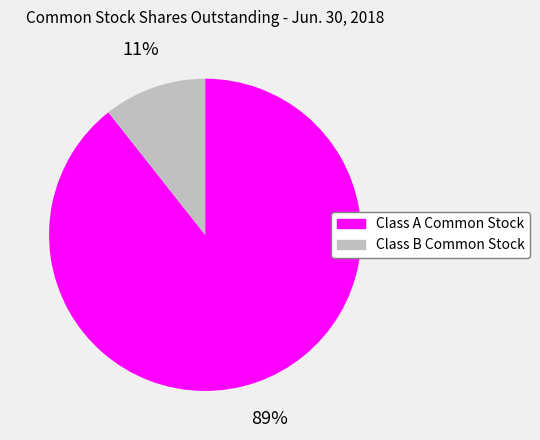

Does Class A Common Stock represent more than half of the total?

Yes